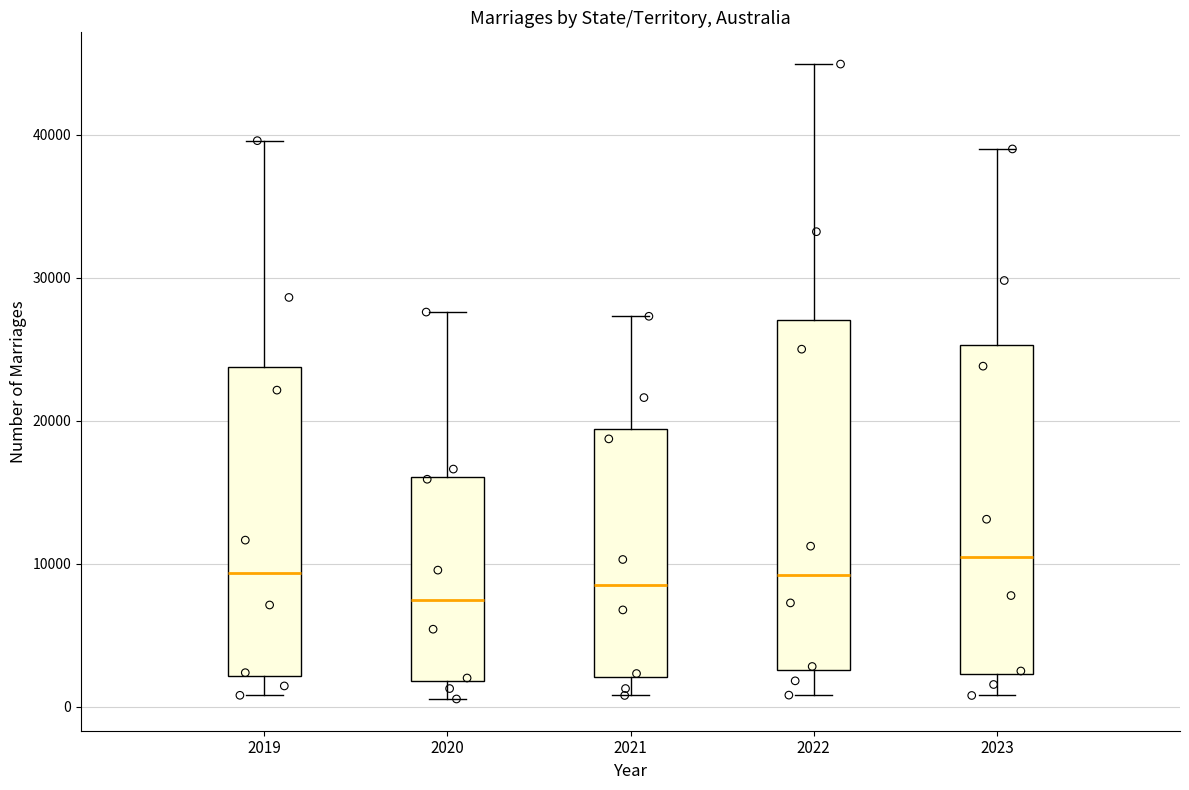

Where is the upper edge of the box at x = 2022 on the y-axis? The values are not printed on the chart, so give them approximately, as read against the axis.

27000